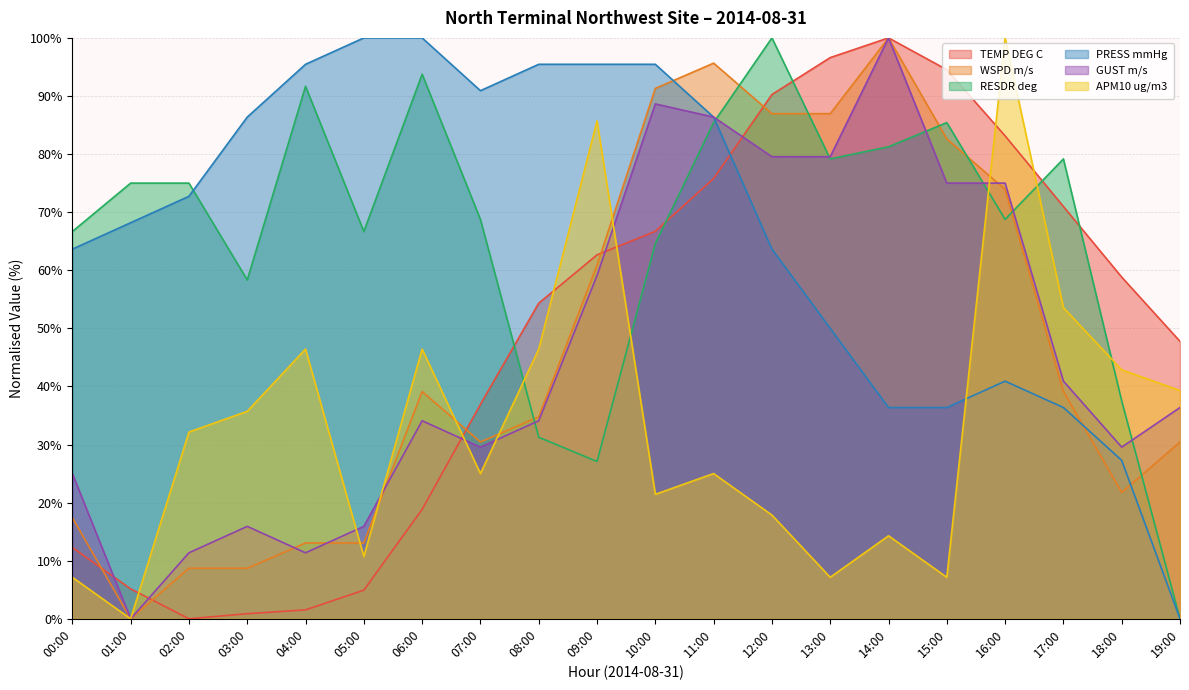

Read the RESDR deg value at 14:00.

81.2